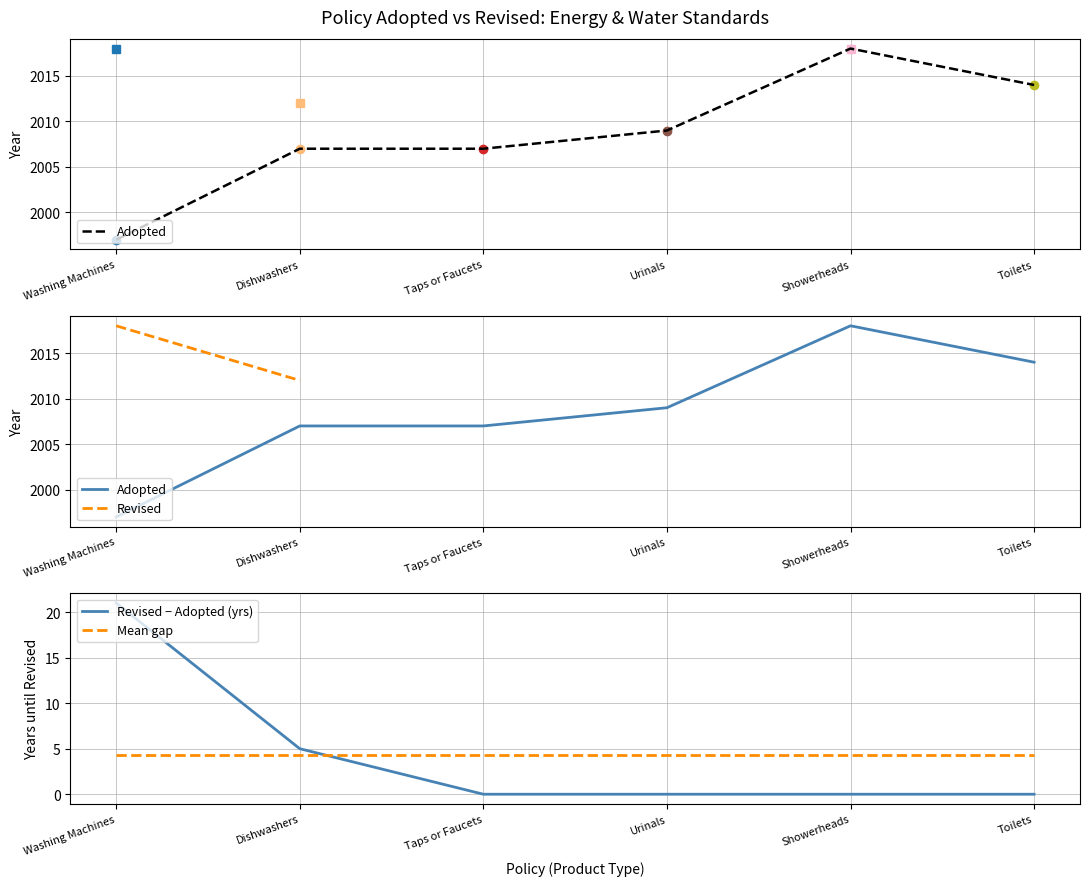

What is the difference between the Adopted values at Taps or Faucets and Showerheads?

11.0